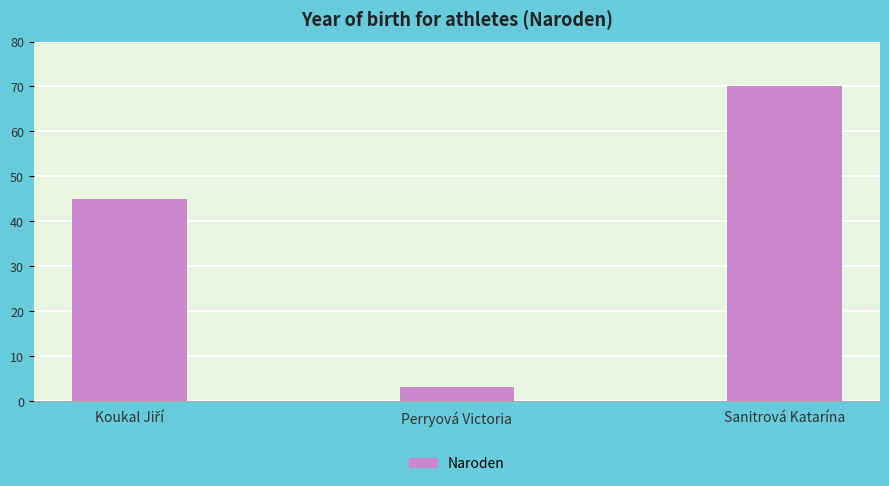

Reading left to right, list all the values displayed in this chart.

45	3	70